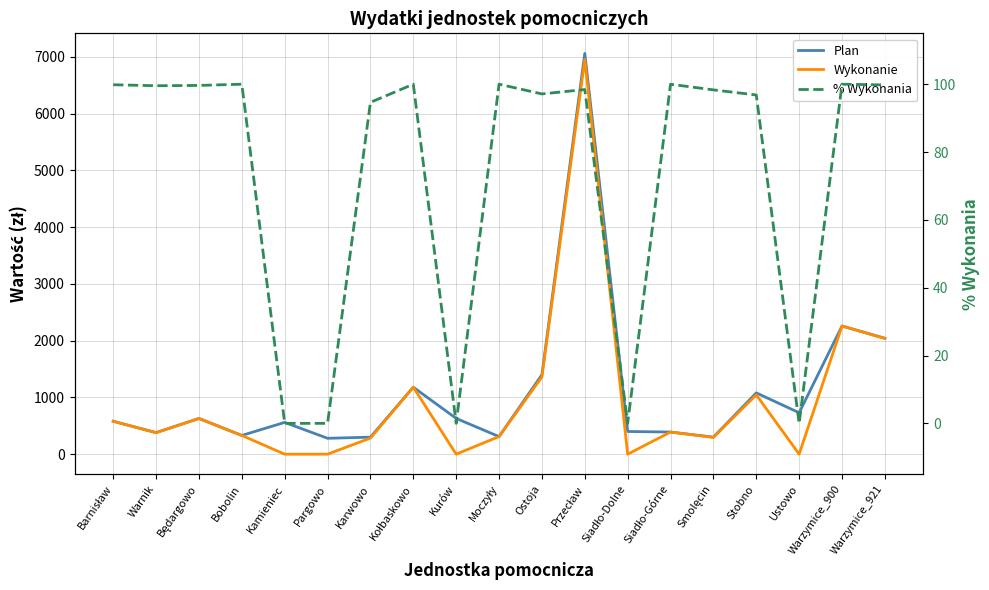

What is the value of the % Wykonania point at the 2nd from the left?

99.5